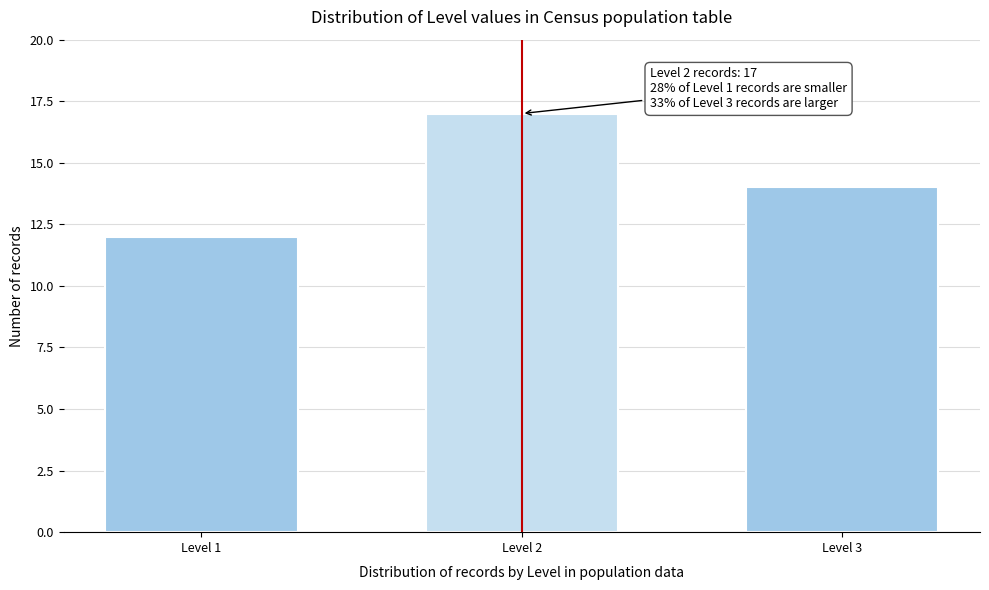

Reading left to right, transcribe all the data shown in this chart.

Level 1=12	Level 2=17	Level 3=14